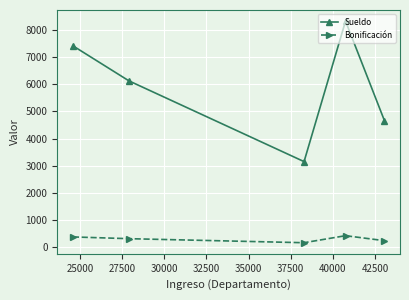

True or false: Sueldo has more than 1 points higher than both neighbors.

False